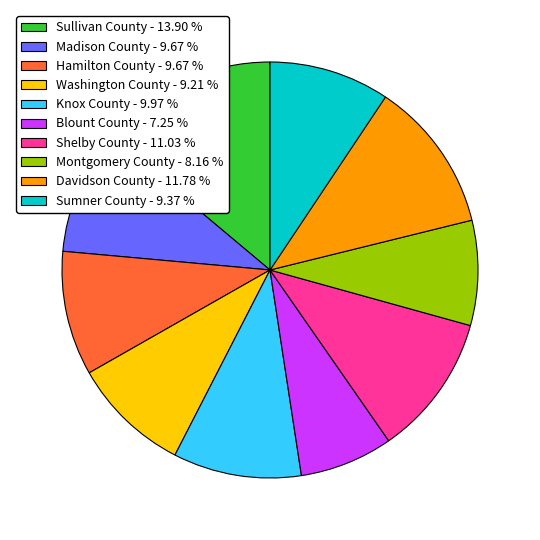

How many segments does this pie chart have?

10